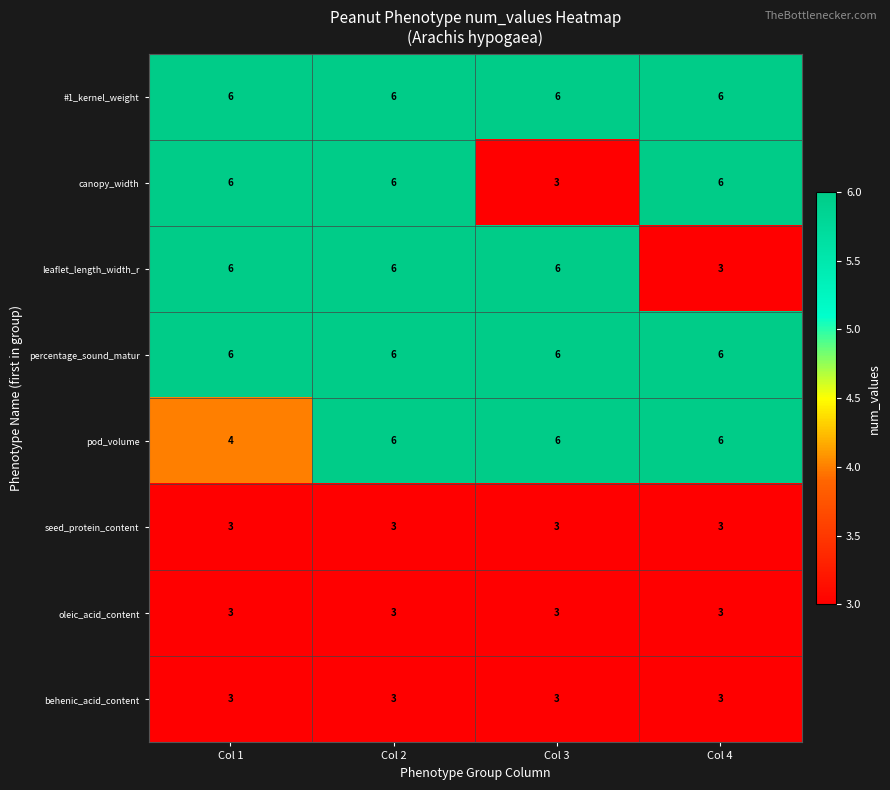

What is the total value across all series at Col 1?

37